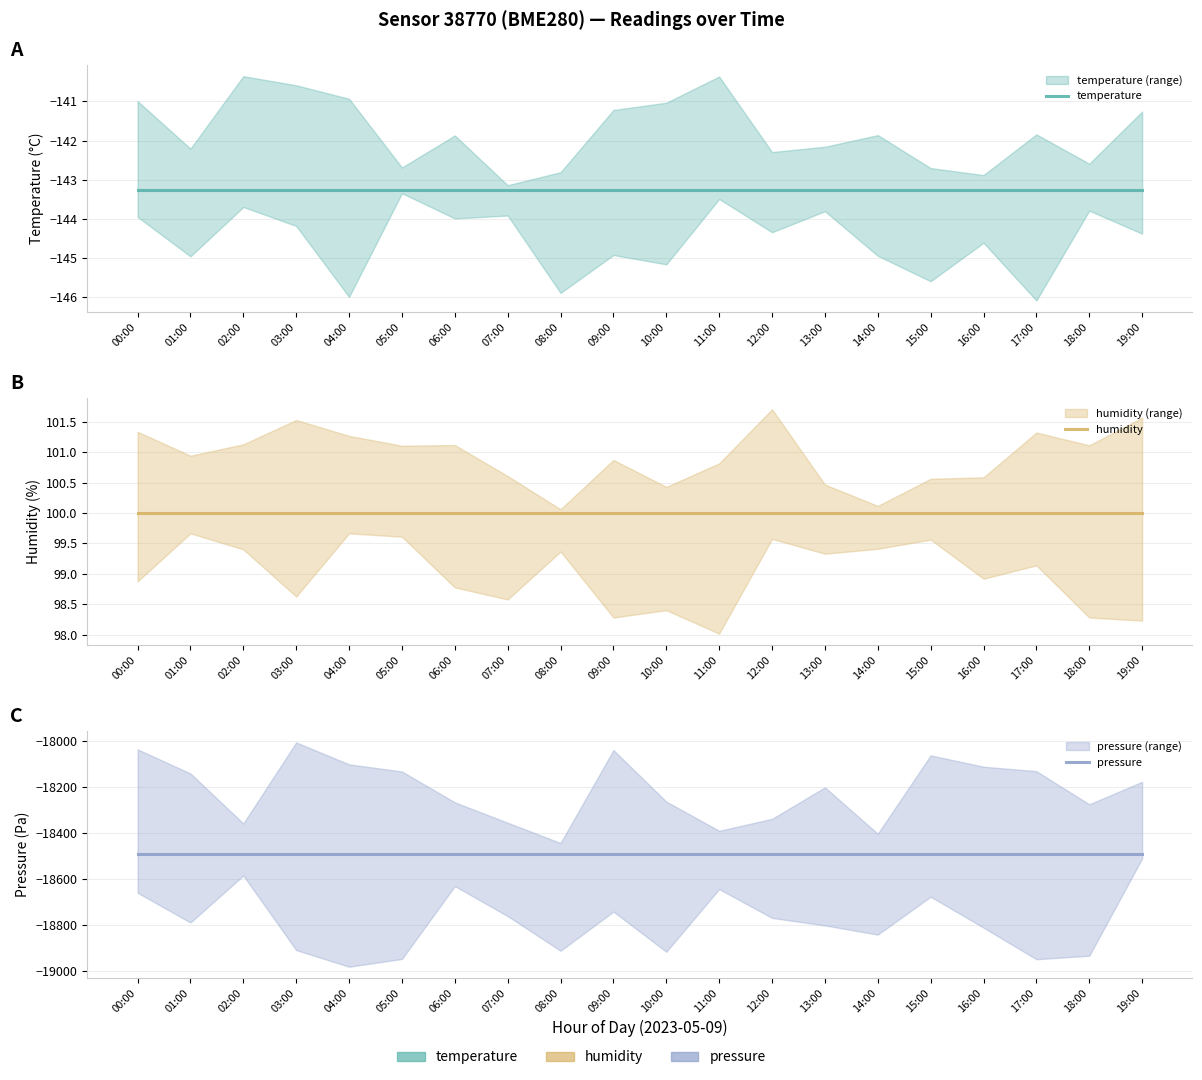

List the series in order of their peak value, lowest first.

pressure, temperature, humidity